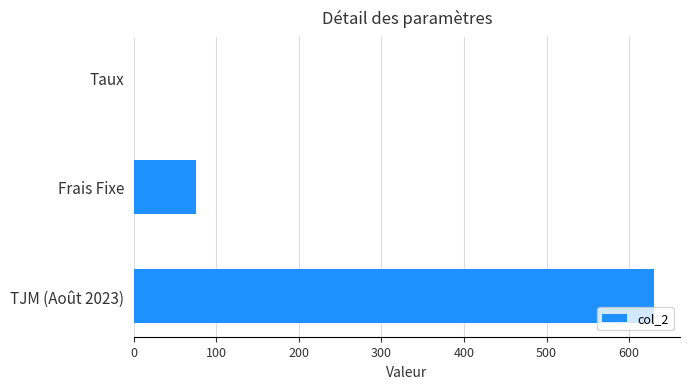

Count the number of data series in this chart.

1